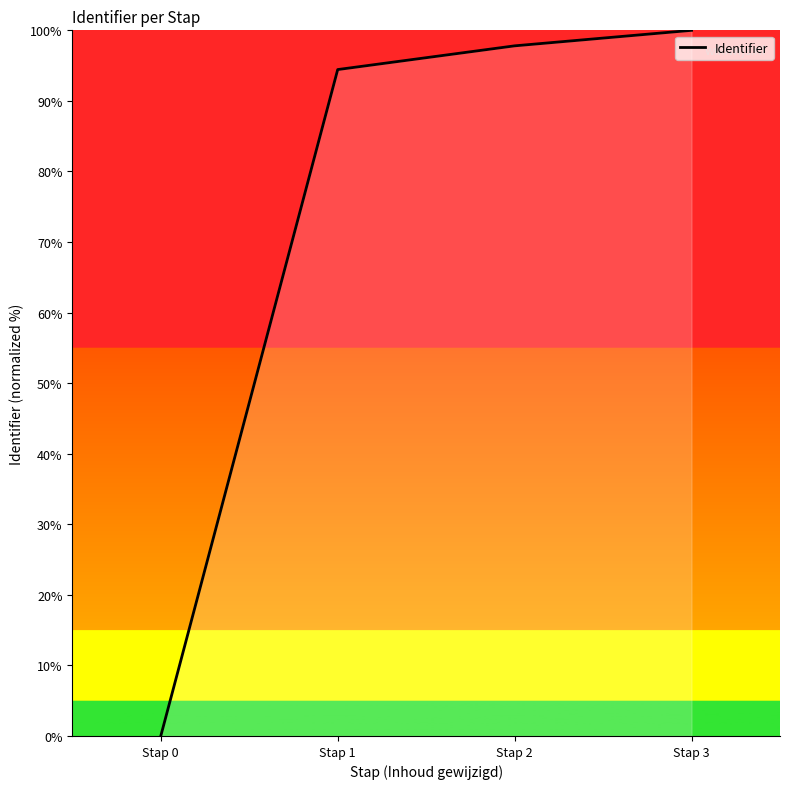

At which label is the value closest to 50?

Stap 1